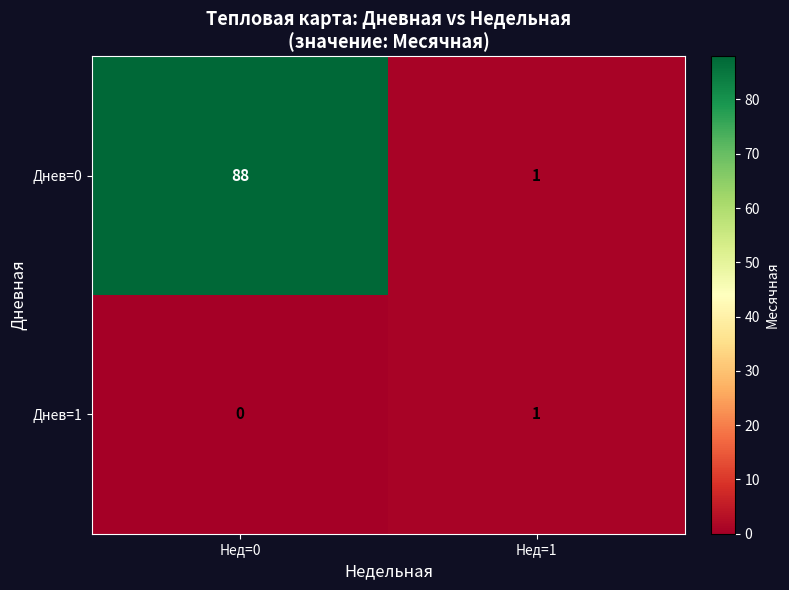

At which label is Днев=0 closest to 44?

Нед=1